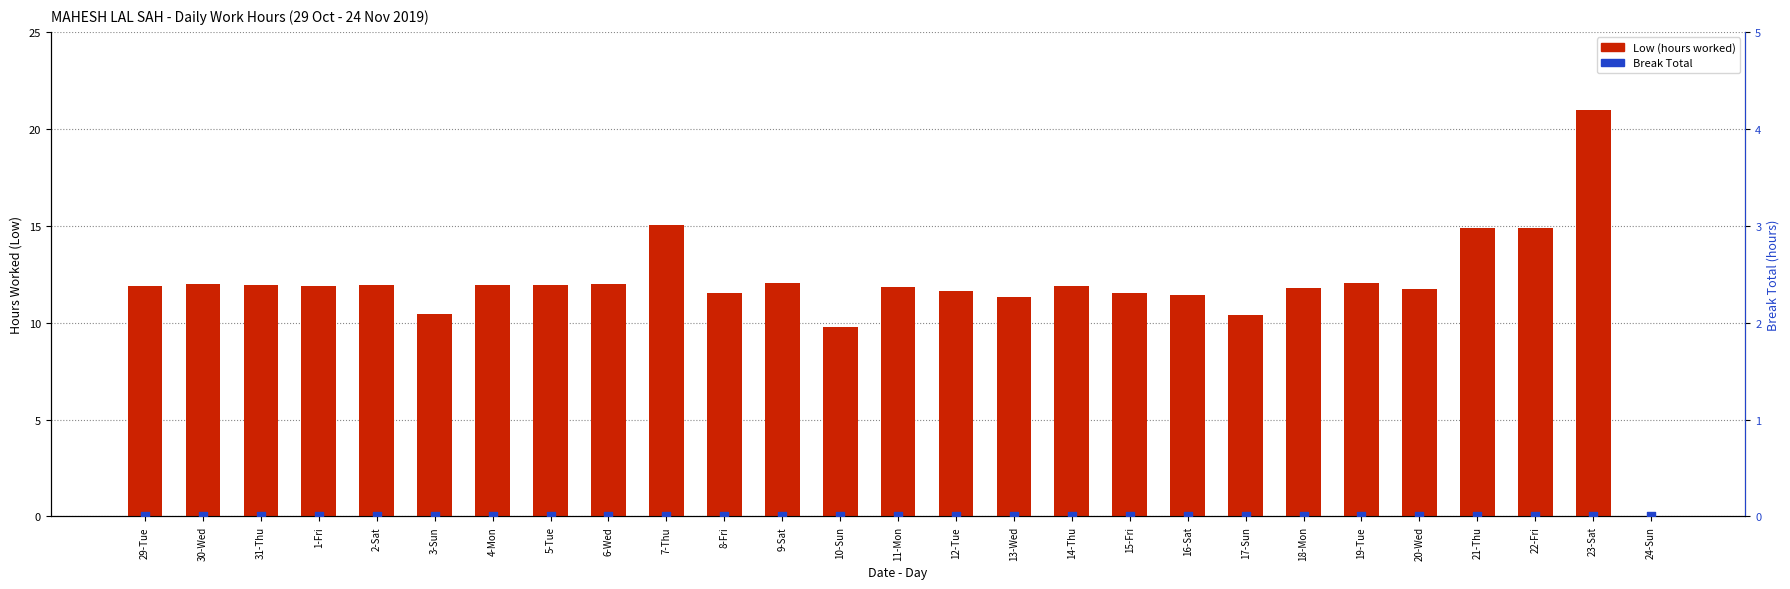

At how many categories does at least one series exceed 2?

26